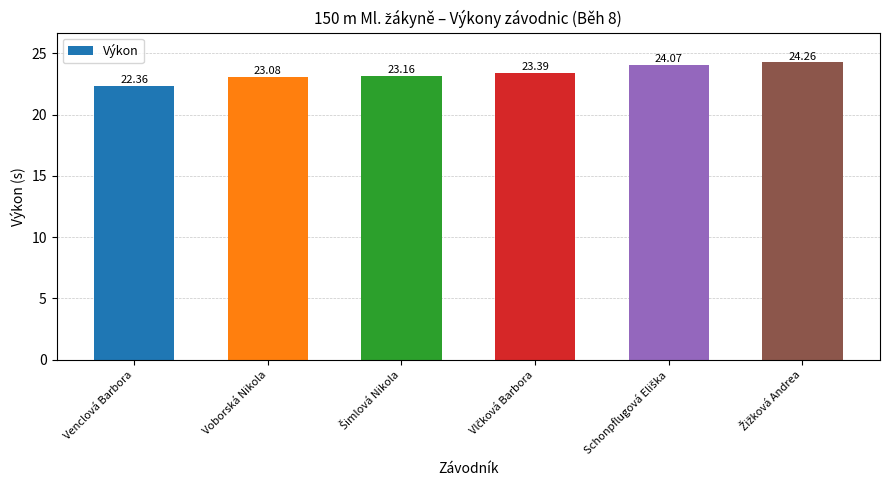

Are the bars horizontal?

No